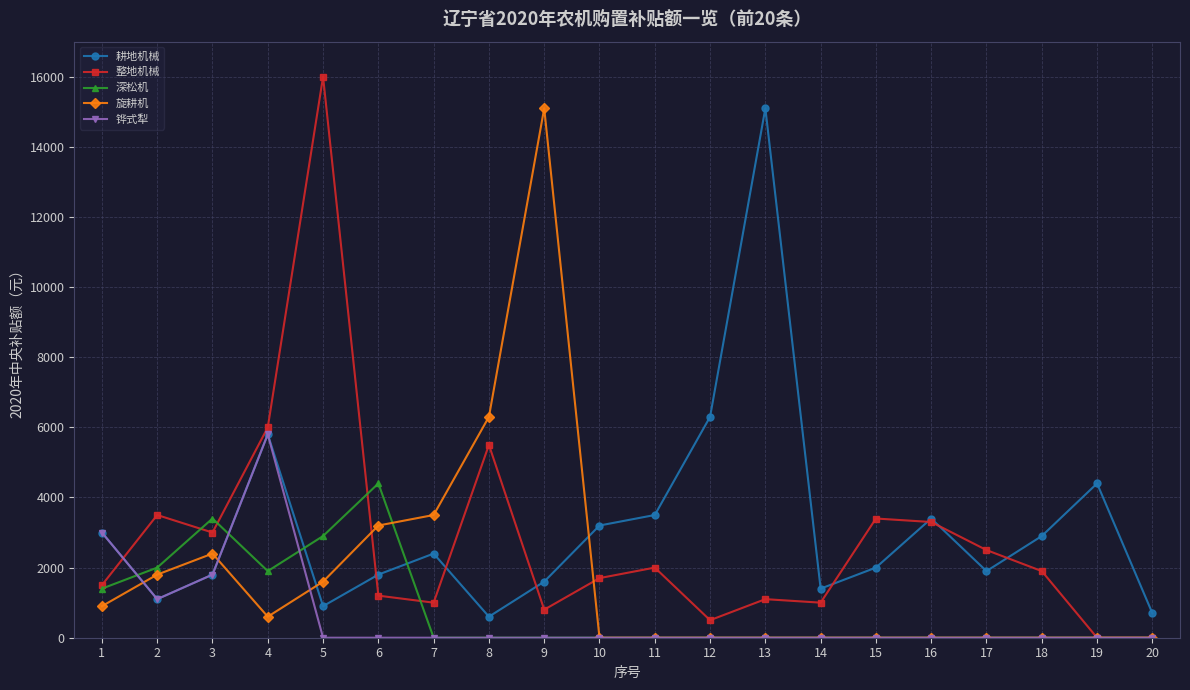

What are all the series names shown in the legend?

耕地机械, 整地机械, 深松机, 旋耕机, 铧式犁